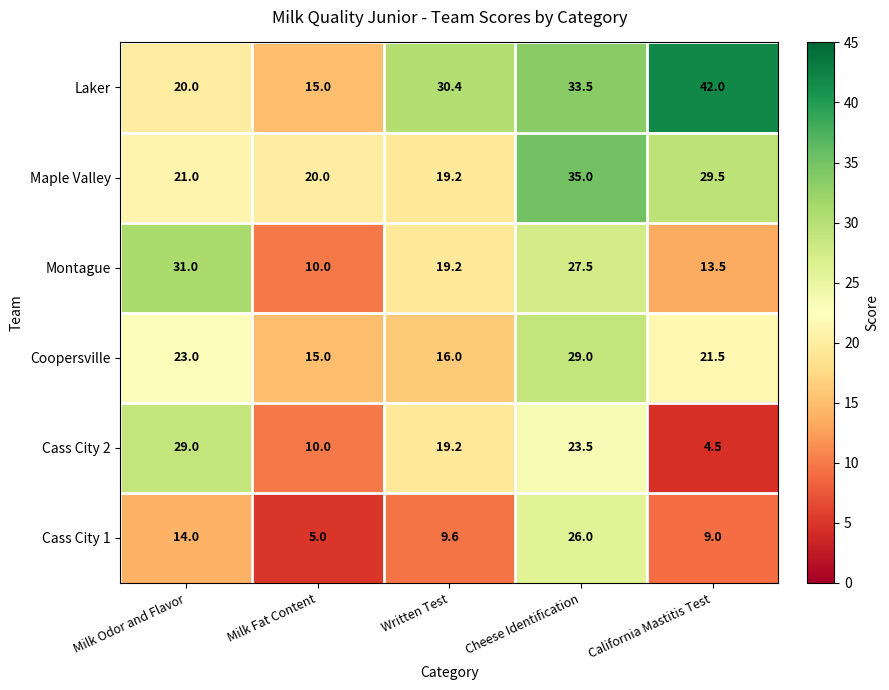

Read the Maple Valley value at Written Test.

19.2